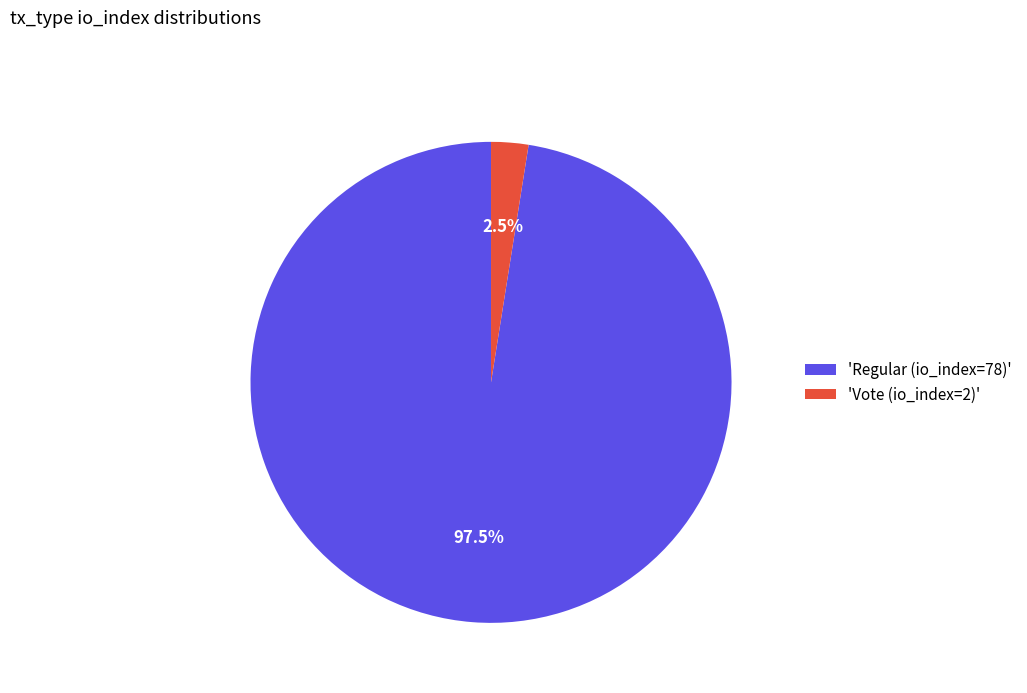

Do 'Vote (io_index=2)' and 'Regular (io_index=78)' together represent more than half of the pie?

Yes